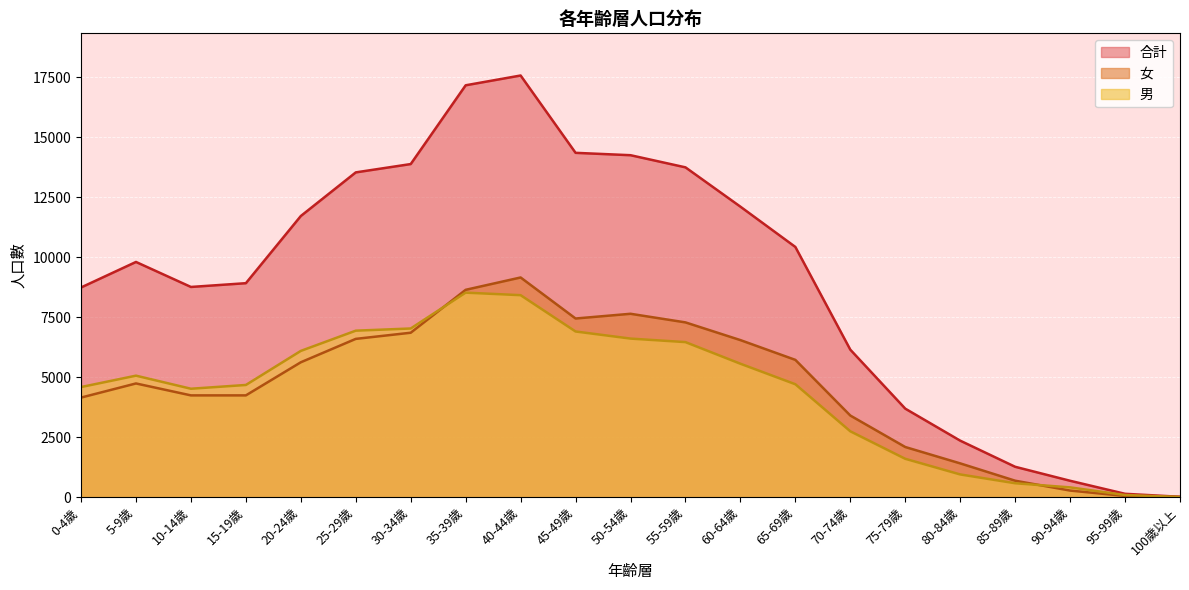

Which series changed the most between 65-69歲 and 75-79歲?

合計